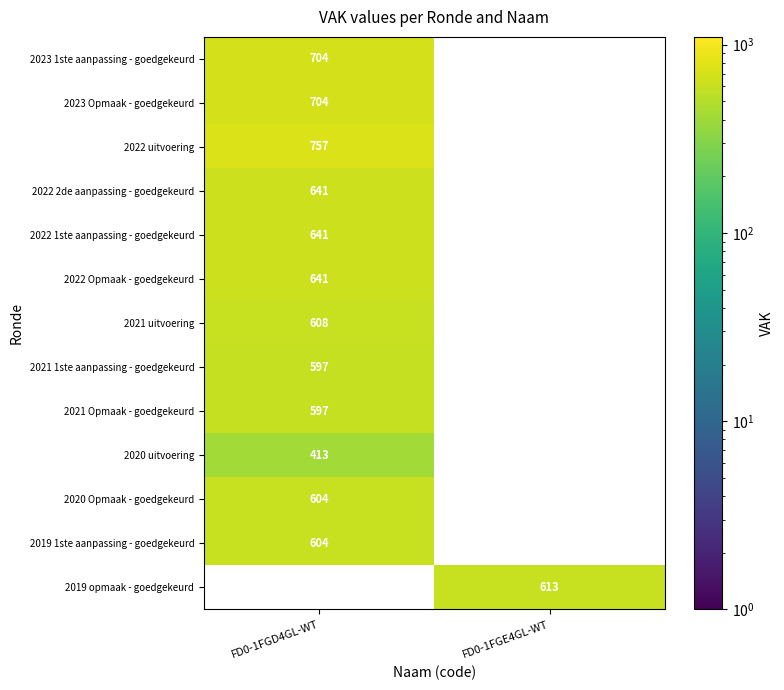

True or false: 2023 1ste aanpassing - goedgekeurd has a value of 704 at FD0-1FGD4GL-WT.

True